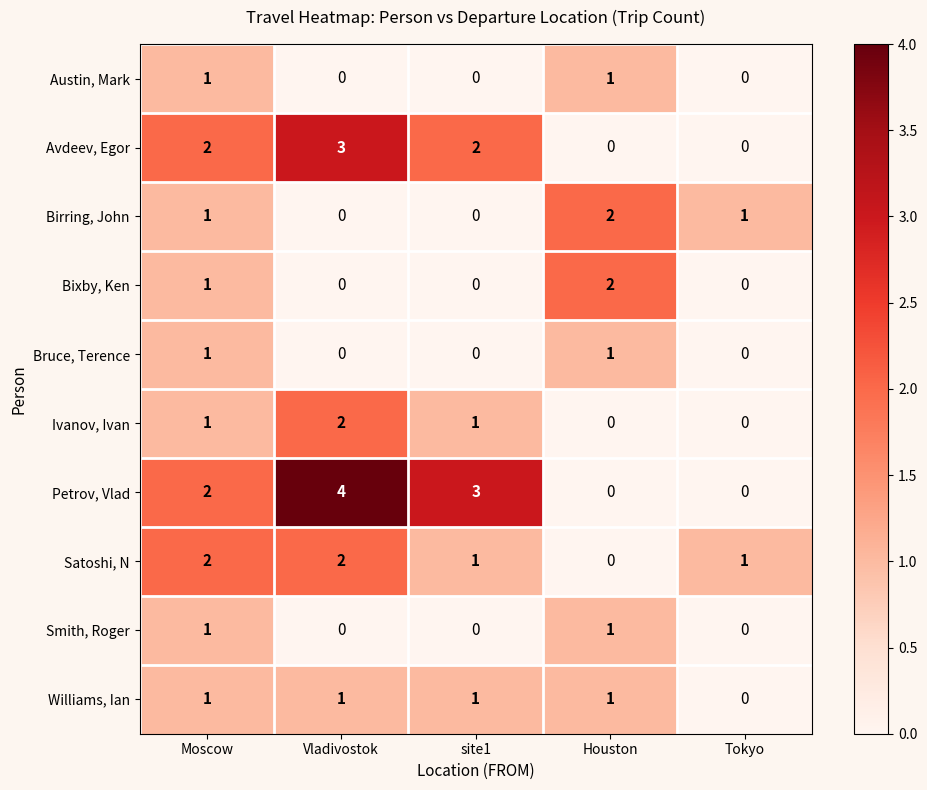

How many series are shown in this chart?

10